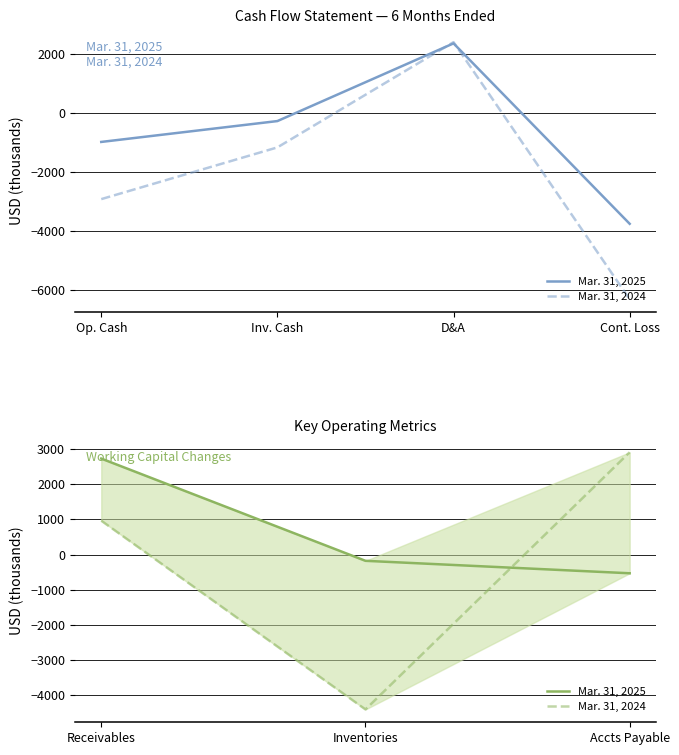

What is the difference between the maximum and second lowest values in the Mar. 31, 2025 series?

2907